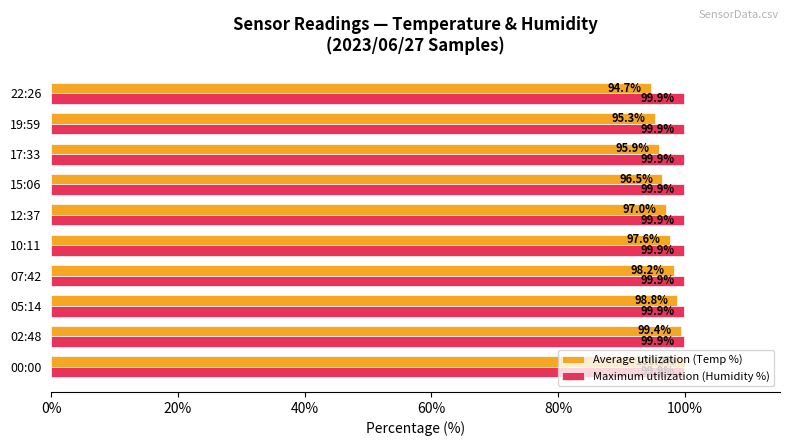

Which series has the largest total across all categories?

Maximum utilization (Humidity %)